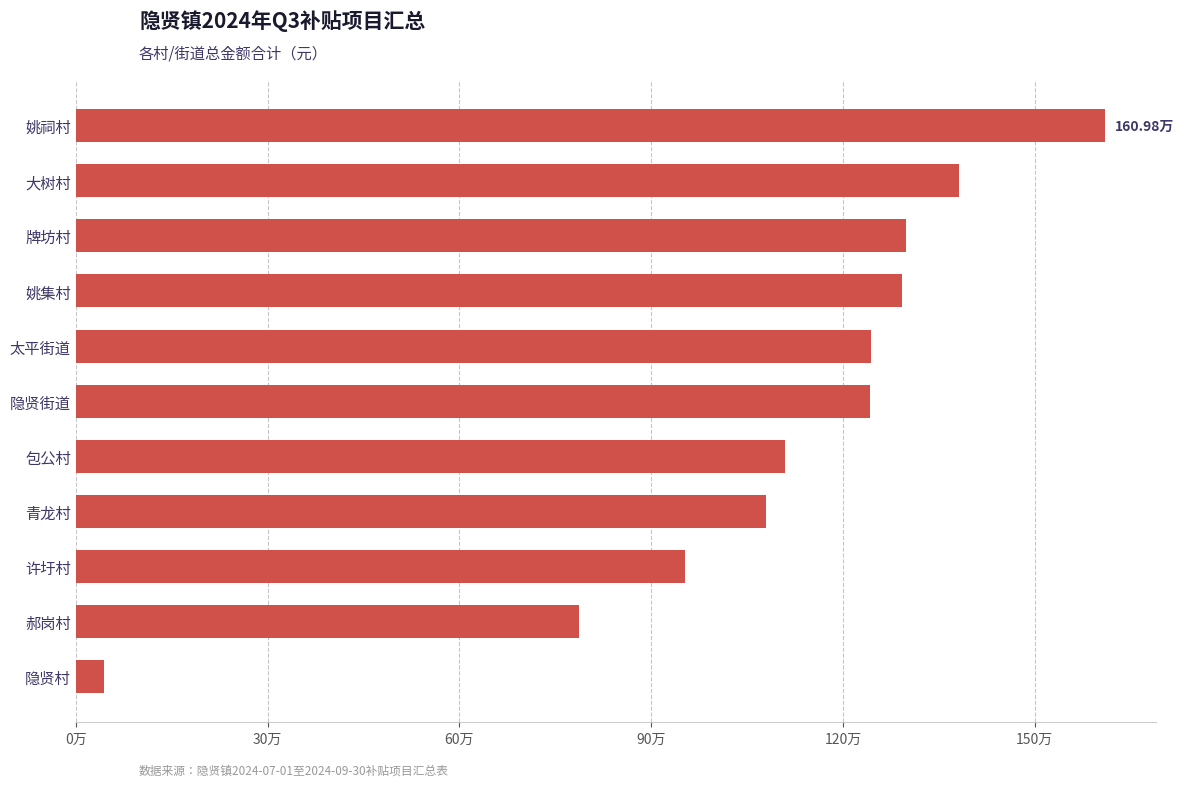

Does the chart contain any negative values?

No